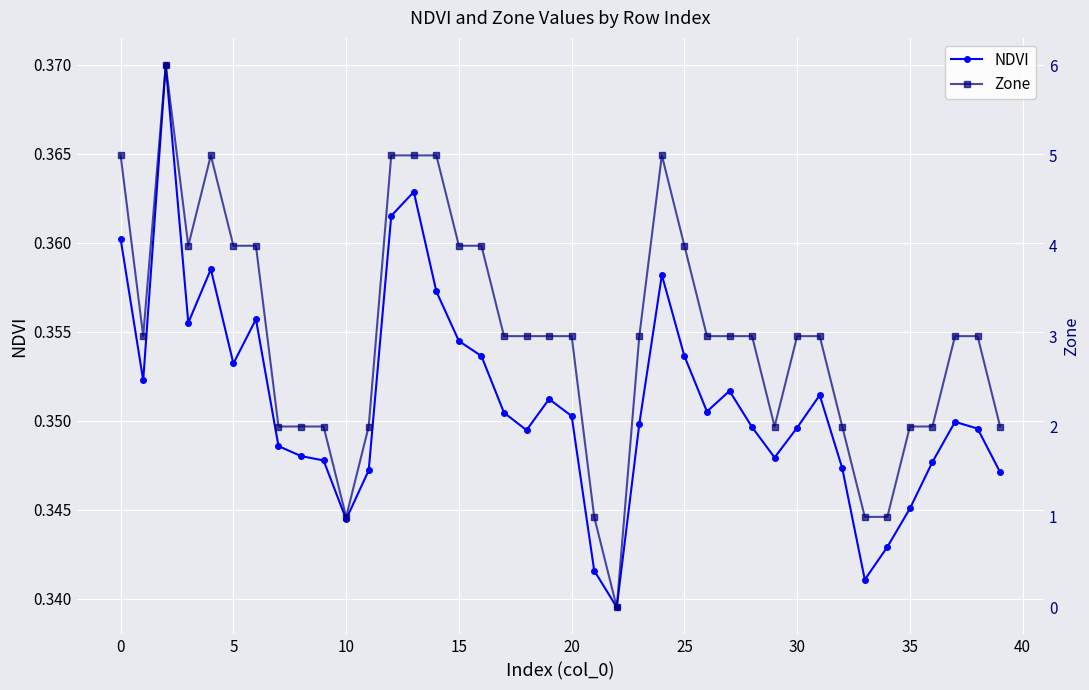

Count the NDVI values in the range 0 to 1.

40